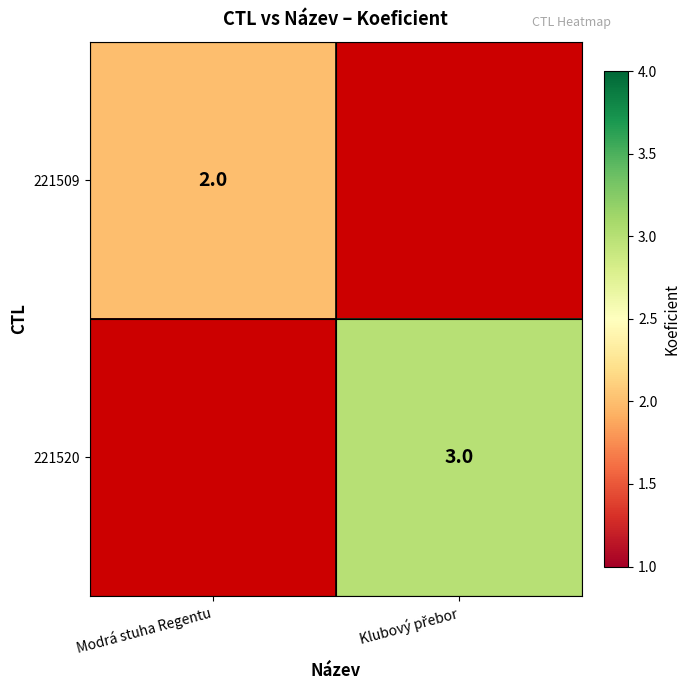

The value of 221509 at Modrá stuha Regentu is 3. True or false?

False